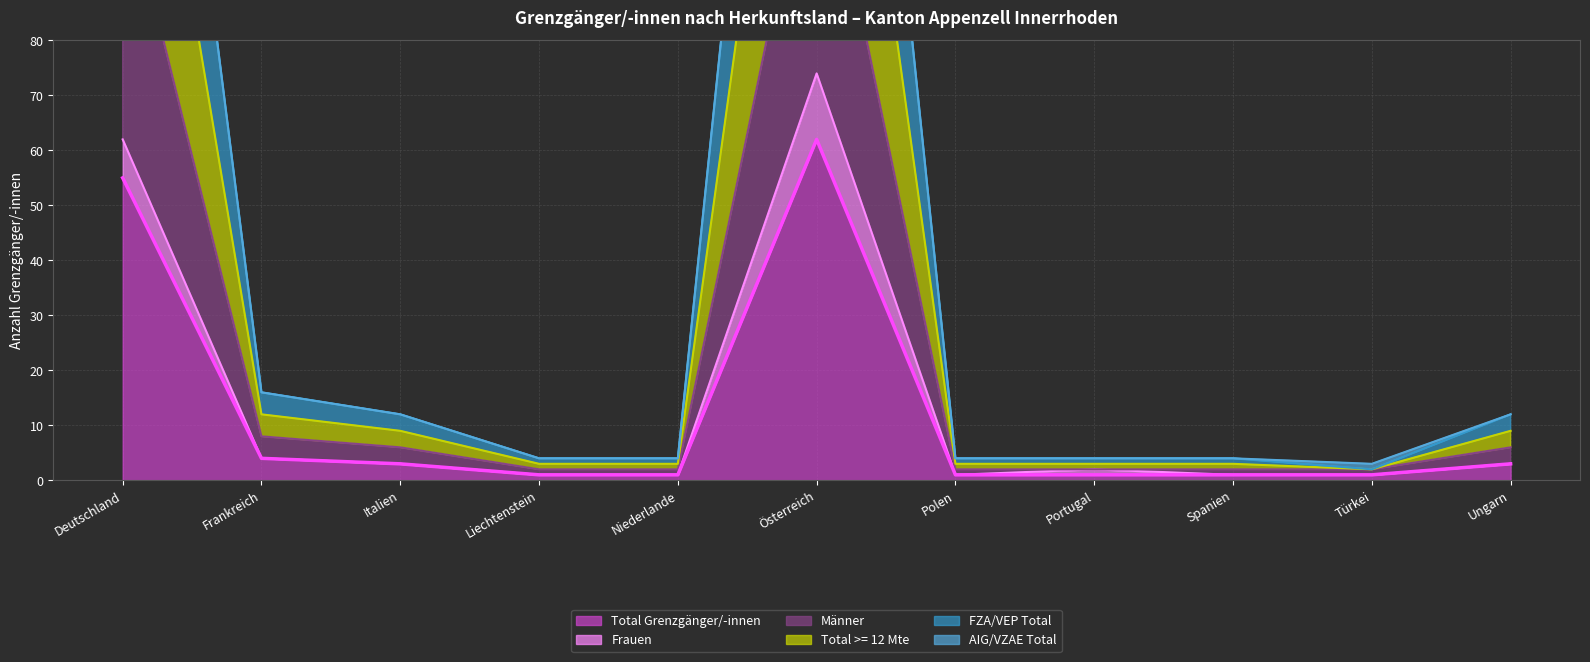

True or false: Männer and Total >= 12 Mte cross at least once.

False